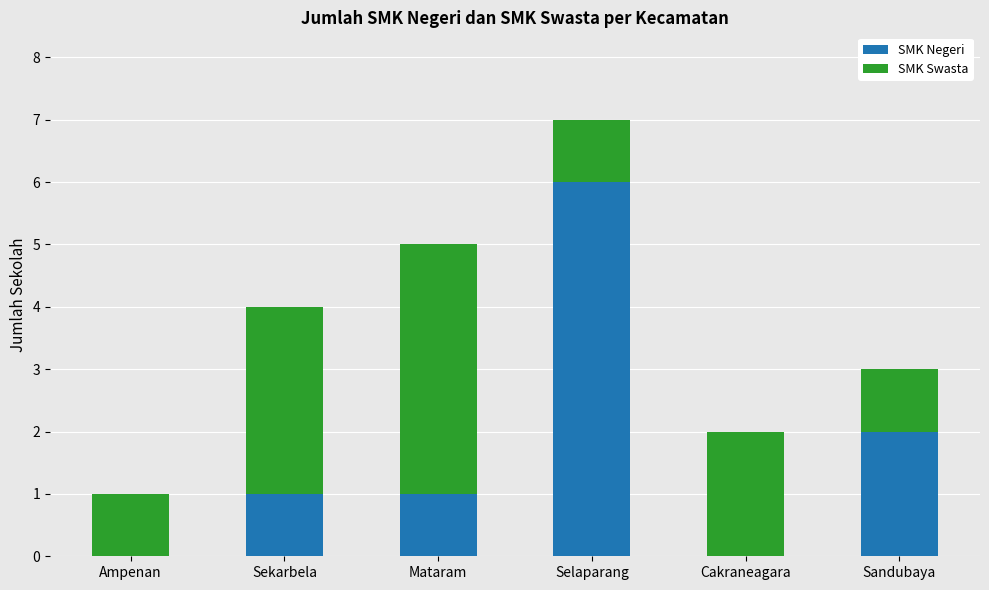

What are all the series names shown in the legend?

SMK Negeri, SMK Swasta